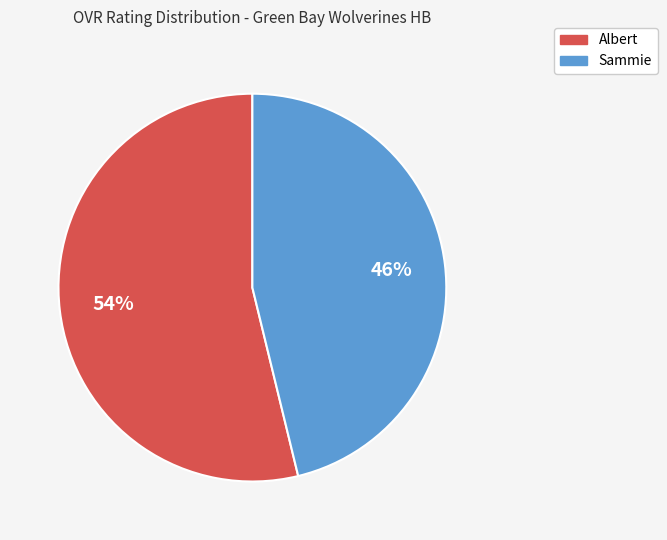

Which category has the biggest portion of the pie?

Albert